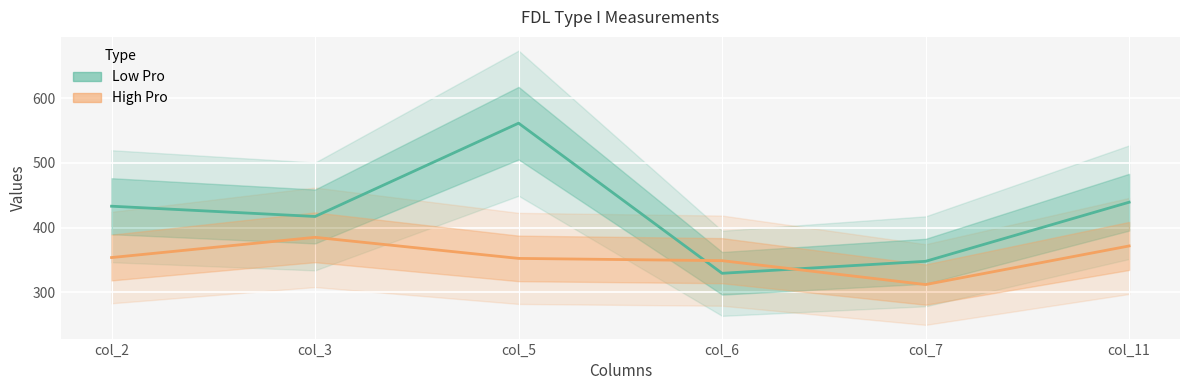

Where does the High Pro series first go above 353?

col_2